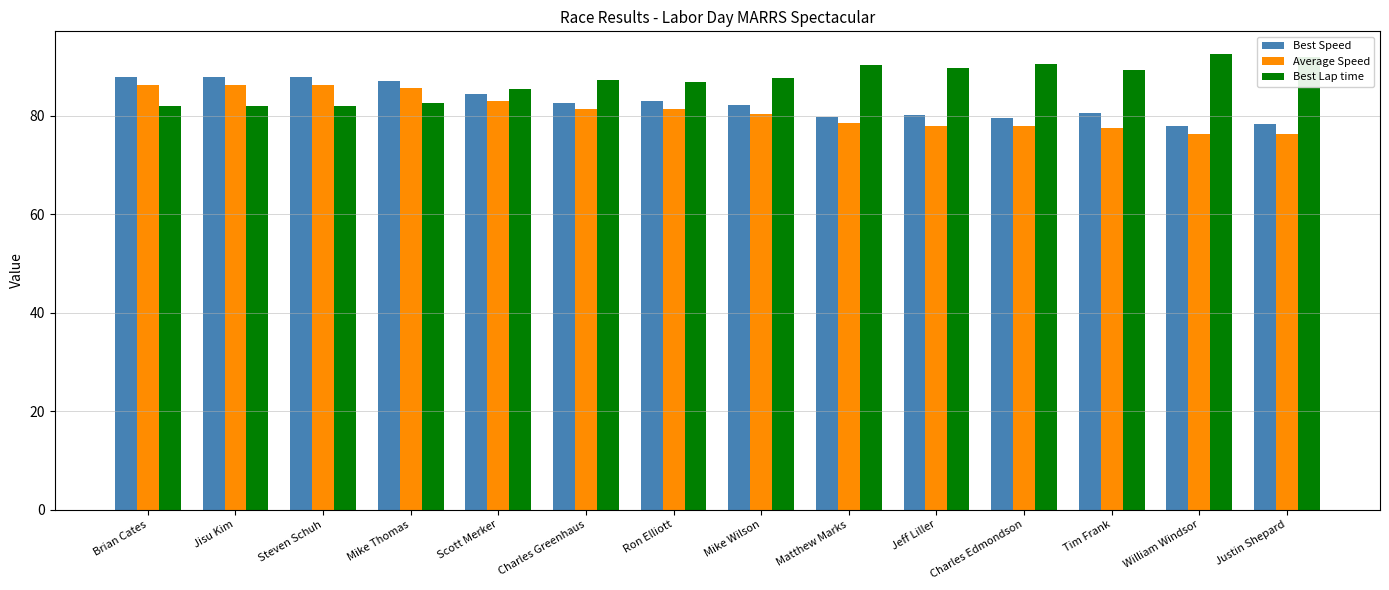

Which series has the largest total across all categories?

Best Lap time